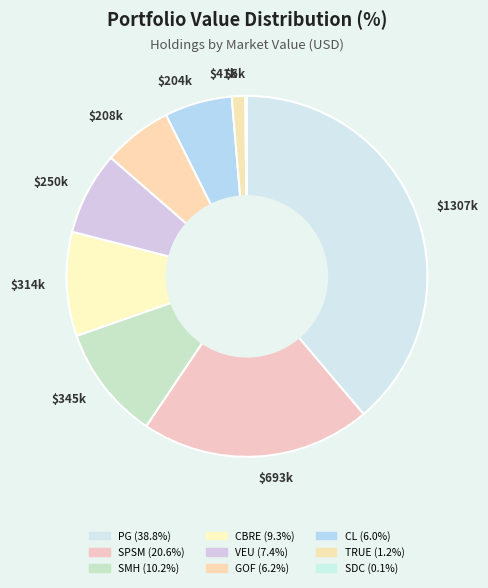

To the nearest percent, what is the difference between the largest and smallest slice percentages?

39%